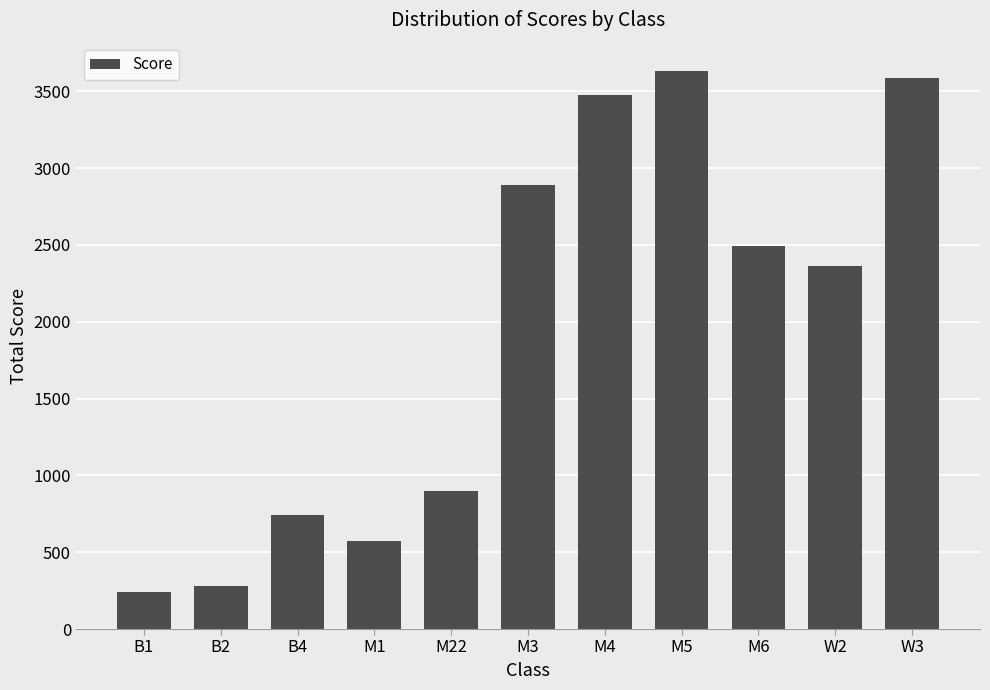

Between M22 and B1, which is larger?

M22